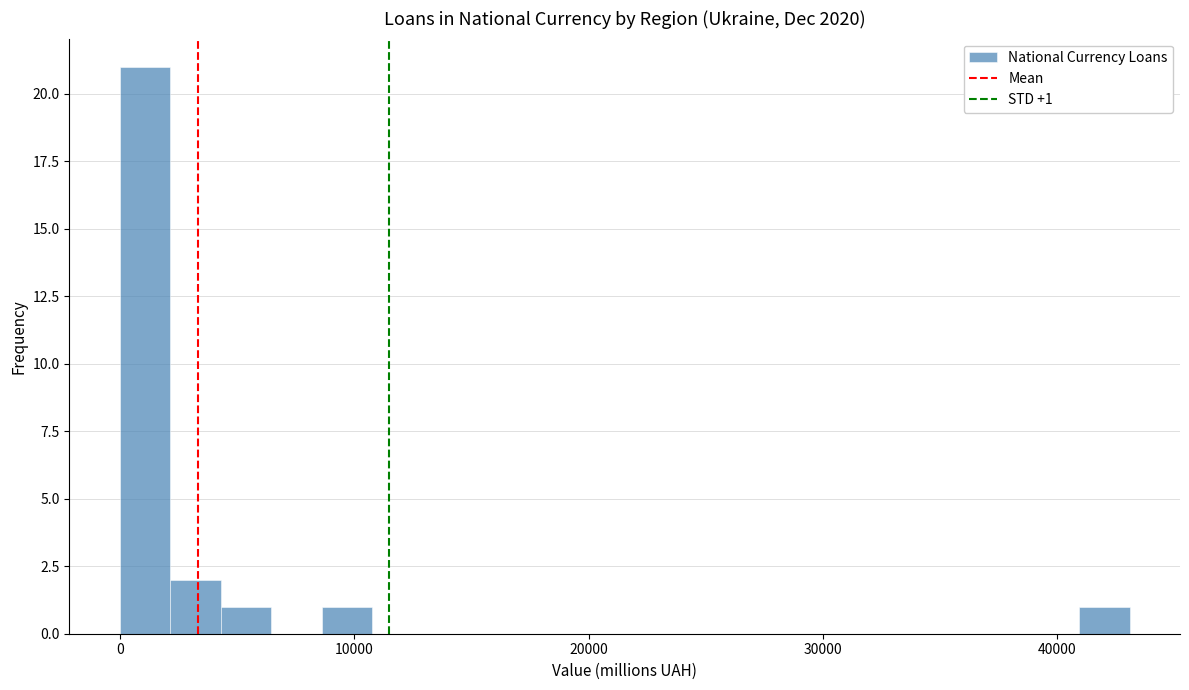

Around what value on the x-axis is the tallest bar? Give the approximate position of its centre, as read against the axis.

1000